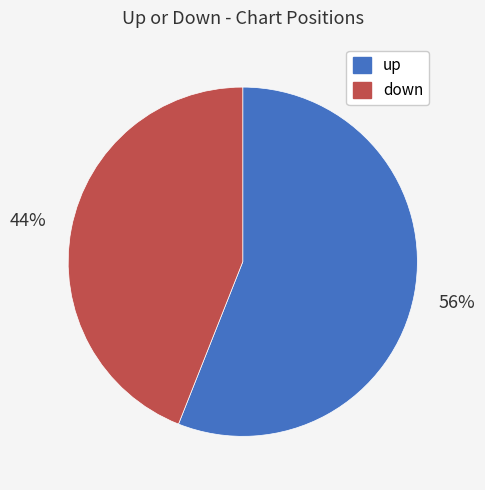

Is the sum of down and up greater than half?

Yes